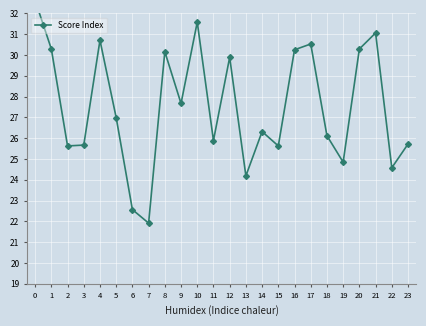

True or false: there are more than 0 points higher than both neighbors.

True